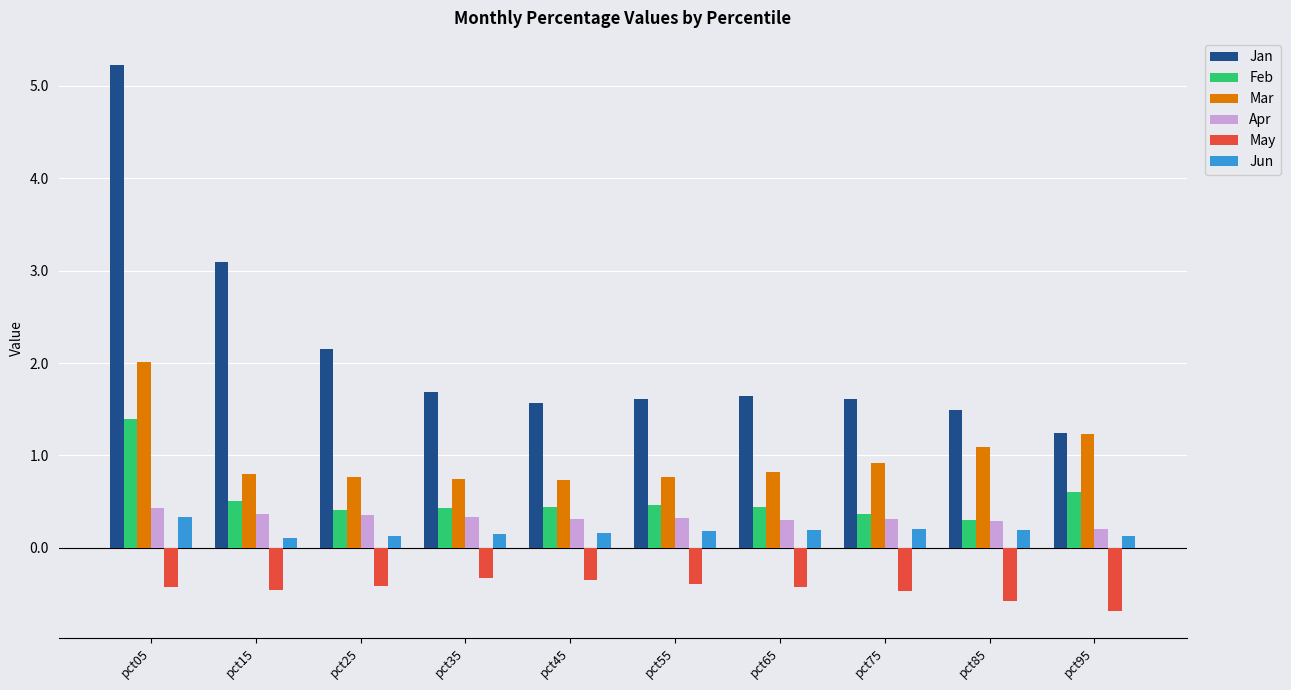

Which series changed the most between pct05 and pct65?

Jan